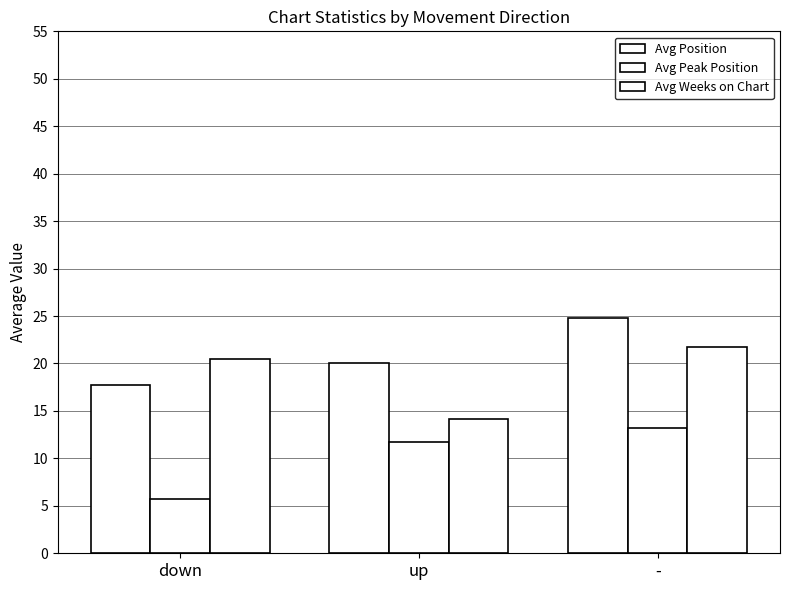

Between down and -, which series saw the biggest shift?

Avg Peak Position